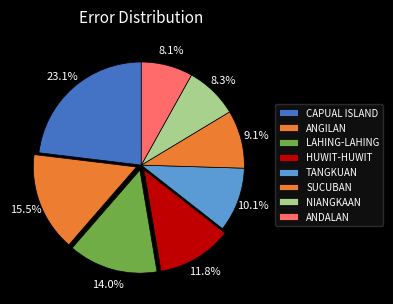

Which slice is the largest?

CAPUAL ISLAND